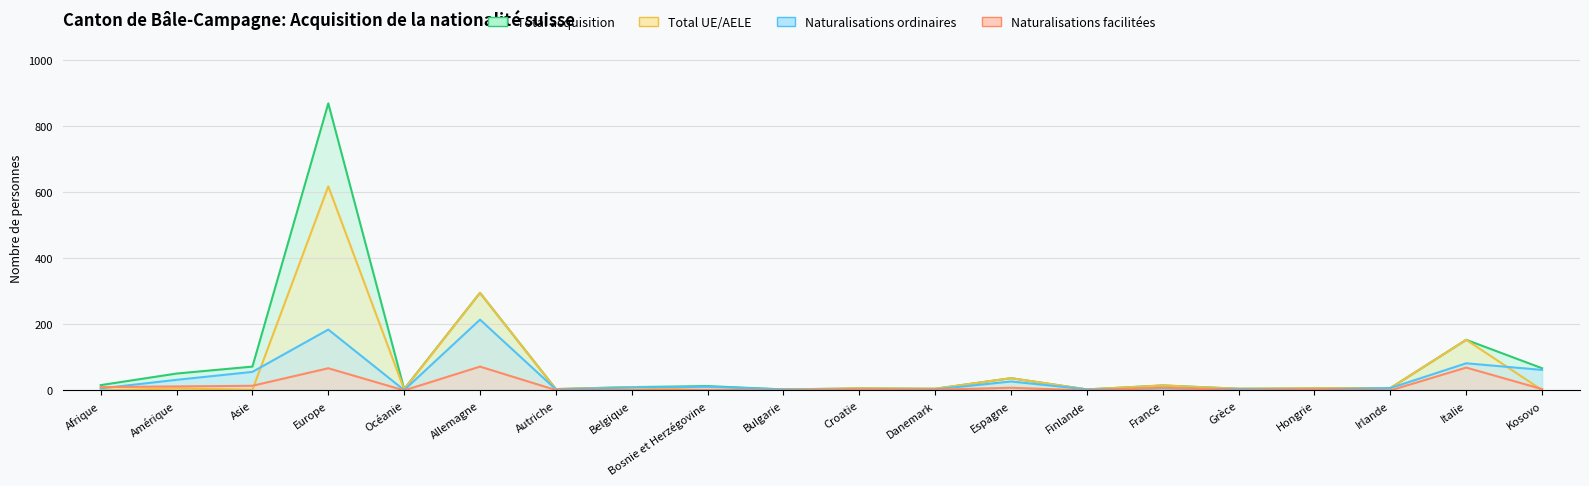

What is the difference between the maximum and minimum values in the Naturalisations ordinaires series?

213